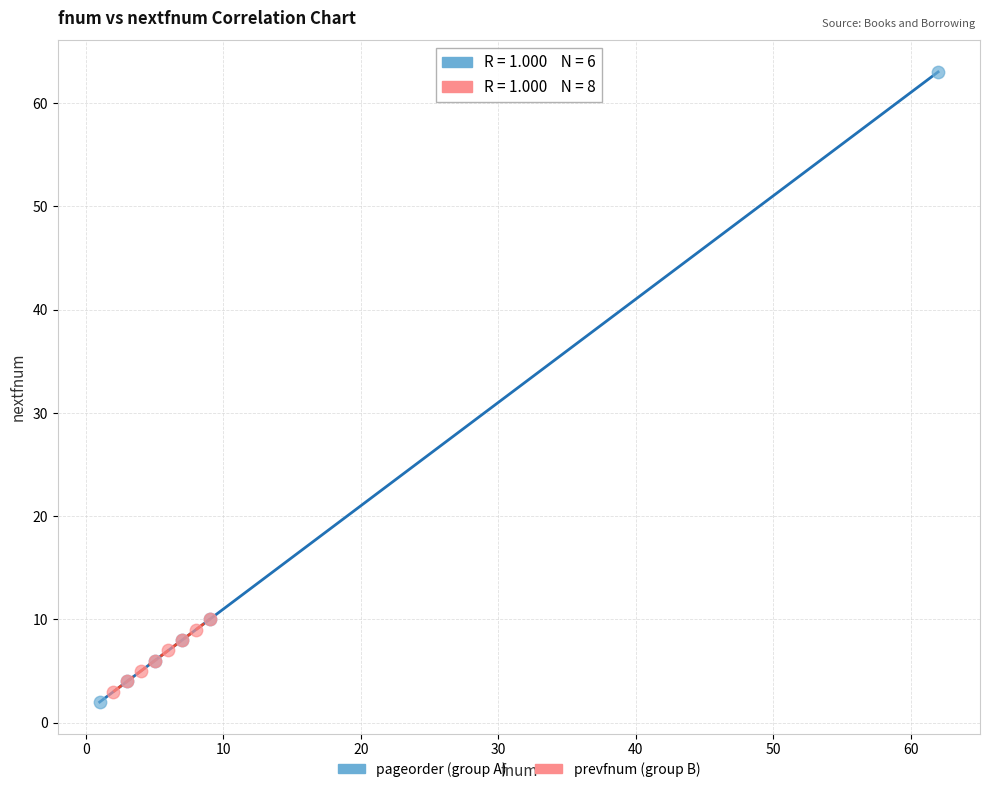

Which series reaches the minimum Y coordinate?

pageorder (group A)